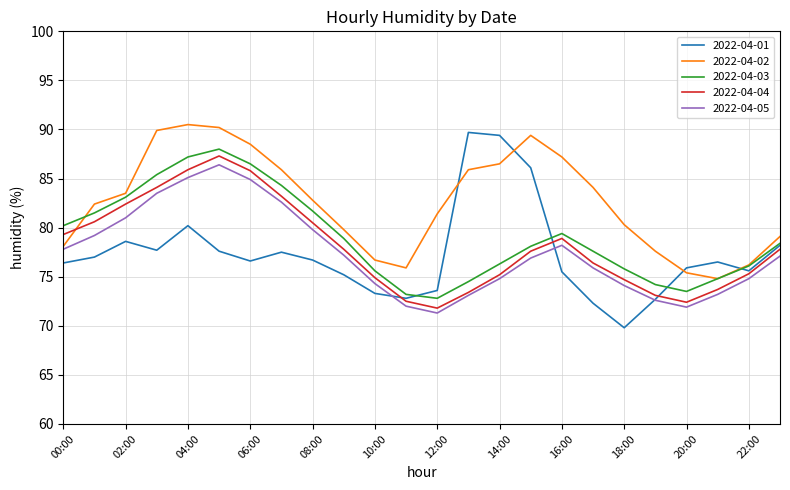

What is the smallest value displayed?

69.8